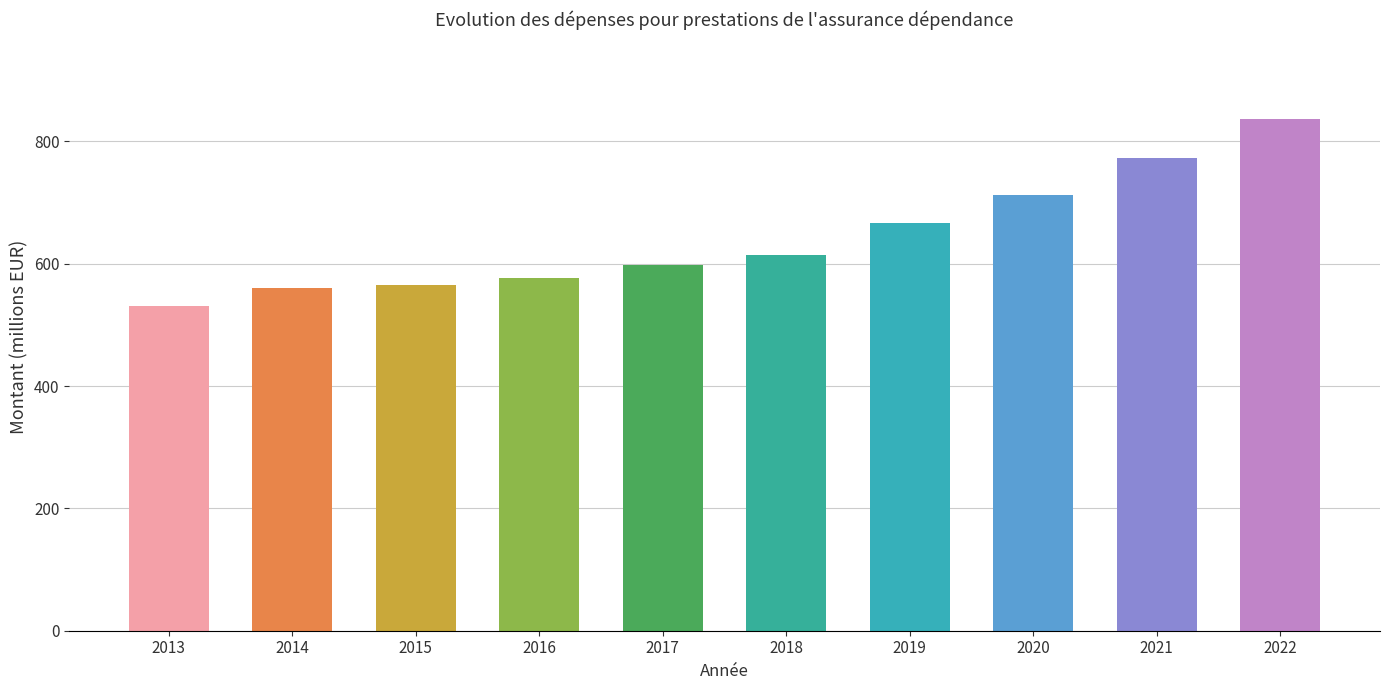

Reading right to left, transcribe all the data shown in this chart.

836.5	773.5	712.6	667.2	614.4	597.2	576.2	564.4	559.9	531.2